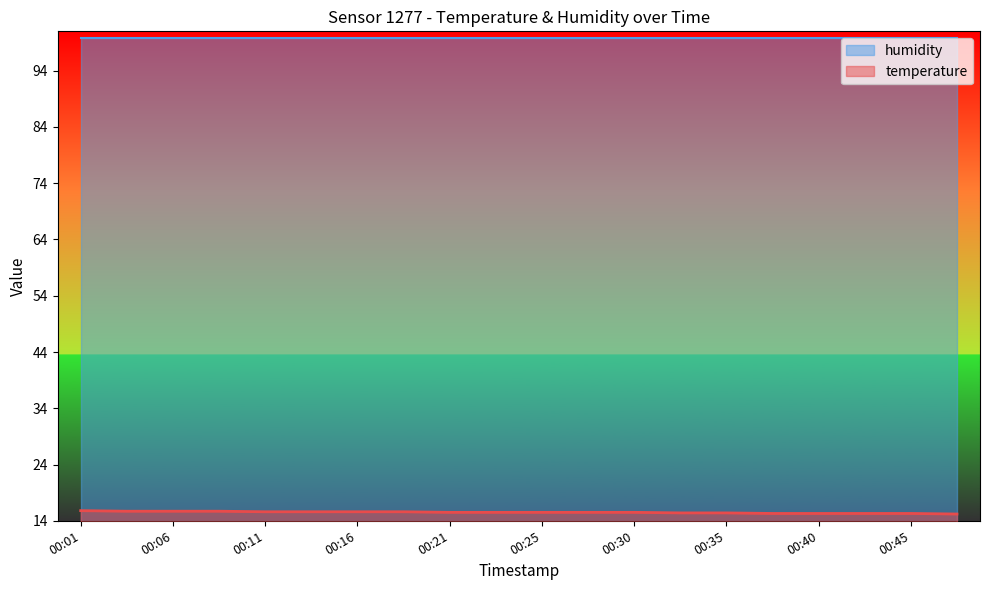

Rank the categories by value from highest to lowest.

00:01, 00:04, 00:06, 00:08, 00:11, 00:13, 00:16, 00:18, 00:21, 00:23, 00:25, 00:28, 00:30, 00:33, 00:35, 00:38, 00:40, 00:42, 00:45, 00:47